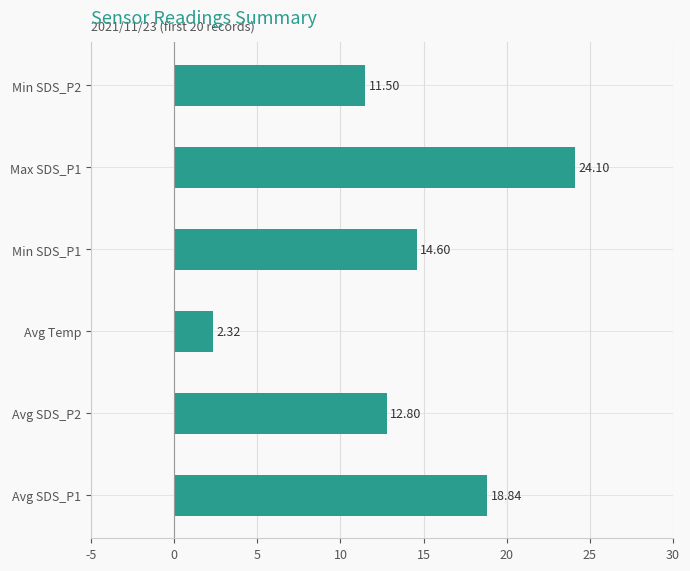

Rank the categories by value from lowest to highest.

Avg Temp, Min SDS_P2, Avg SDS_P2, Min SDS_P1, Avg SDS_P1, Max SDS_P1